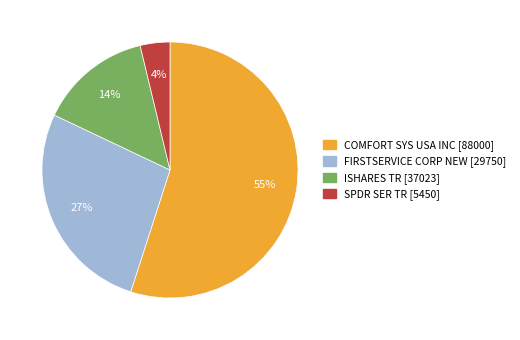

To the nearest percent, what percentage of the pie is COMFORT SYS USA INC [88000]?

55%